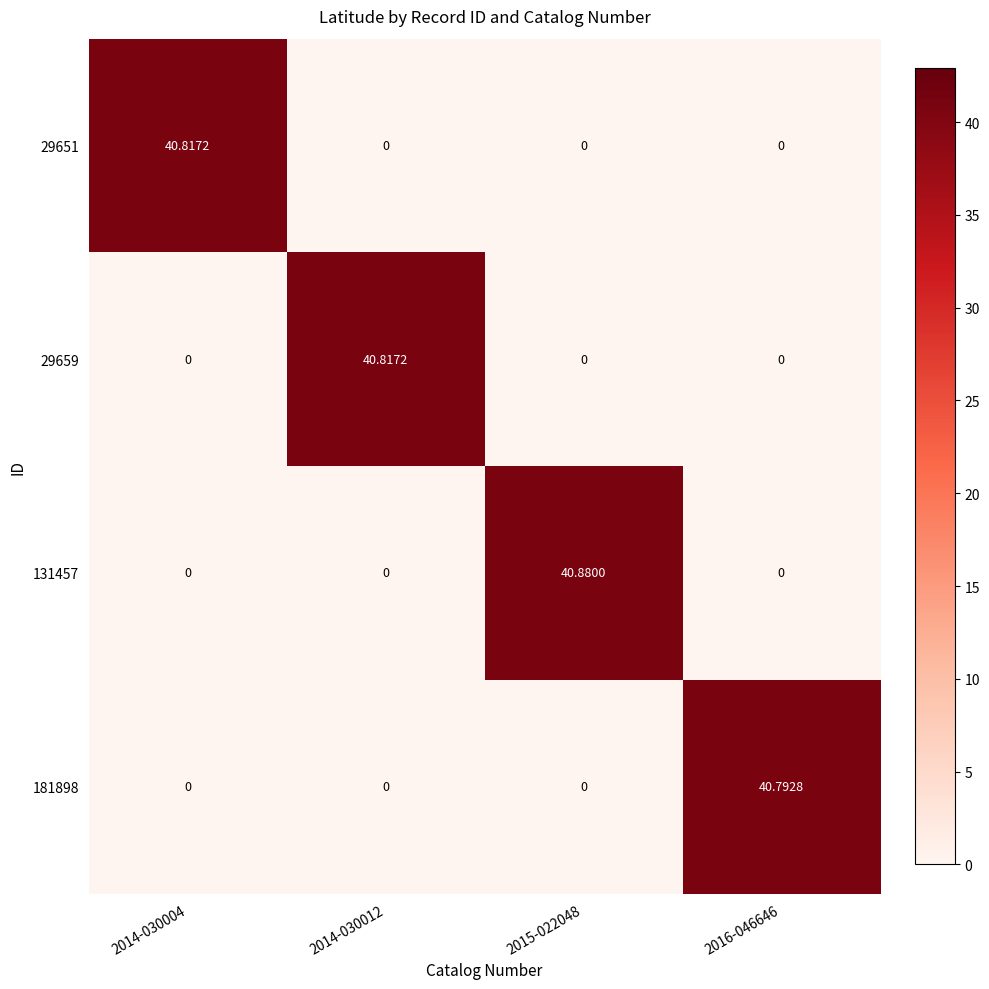

Is the value of 29651 at 2014-030004 greater than the value of 29659 at 2014-030004?

Yes